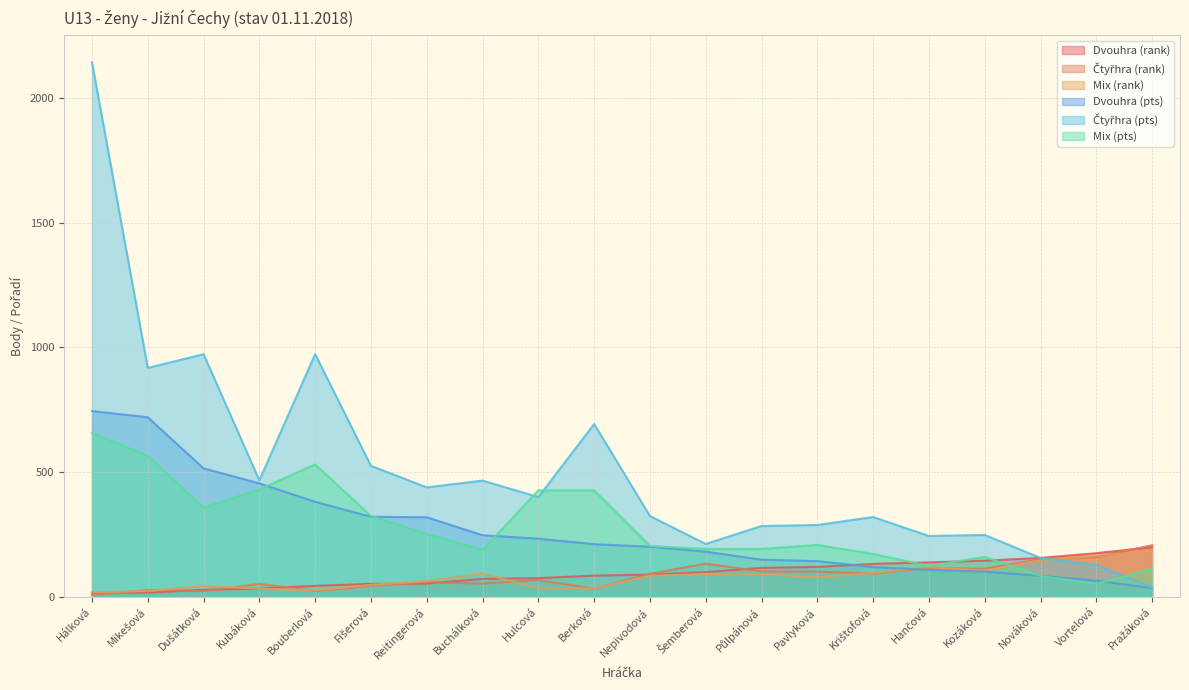

Reading left to right, what are all the values shown in this chart?

Dvouhra (rank): Hálková=16	Mikešová=17	Dušátková=28	Kubáková=33	Bouberlová=44	Fišerová=52	Reitingerová=53	Buchálková=72	Hulcová=75	Berková=85	Nepivodová=89	Šemberová=99	Půlpánová=116	Pavlyková=120	Krištofová=132	Hančová=138	Kozáková=145	Nováková=156	Vortelová=175	Pražáková=199
Čtyřhra (rank): Hálková=8	Mikešová=27	Dušátková=23	Kubáková=52	Bouberlová=23	Fišerová=44	Reitingerová=59	Buchálková=53	Hulcová=67	Berková=33	Nepivodová=92	Šemberová=133	Půlpánová=102	Pavlyková=101	Krištofová=93	Hančová=116	Kozáková=113	Nováková=151	Vortelová=159	Pražáková=207
Mix (rank): Hálková=18	Mikešová=23	Dušátková=44	Kubáková=33	Bouberlová=26	Fišerová=48	Reitingerová=63	Buchálková=94	Hulcová=34	Berková=34	Nepivodová=85	Šemberová=91	Půlpánová=91	Pavlyková=78	Krištofová=96	Hančová=119	Kozáková=105	Nováková=147	Vortelová=164	Pražáková=185
Dvouhra (pts): Hálková=745	Mikešová=720	Dušátková=515	Kubáková=455	Bouberlová=381	Fišerová=321	Reitingerová=319	Buchálková=247	Hulcová=233	Berková=211	Nepivodová=201	Šemberová=181	Půlpánová=149	Pavlyková=143	Krištofová=119	Hančová=108	Kozáková=101	Nováková=84	Vortelová=65	Pražáková=35
Čtyřhra (pts): Hálková=2144	Mikešová=918	Dušátková=973	Kubáková=467	Bouberlová=973	Fišerová=525	Reitingerová=439	Buchálková=466	Hulcová=400	Berková=693	Nepivodová=324	Šemberová=212	Půlpánová=284	Pavlyková=288	Krištofová=320	Hančová=244	Kozáková=248	Nováková=156	Vortelová=128	Pražáková=38
Mix (pts): Hálková=657	Mikešová=566	Dušátková=358	Kubáková=431	Bouberlová=531	Fišerová=324	Reitingerová=252	Buchálková=188	Hulcová=427	Berková=427	Nepivodová=204	Šemberová=192	Půlpánová=192	Pavlyková=208	Krištofová=172	Hančová=124	Kozáková=160	Nováková=84	Vortelová=52	Pražáková=112